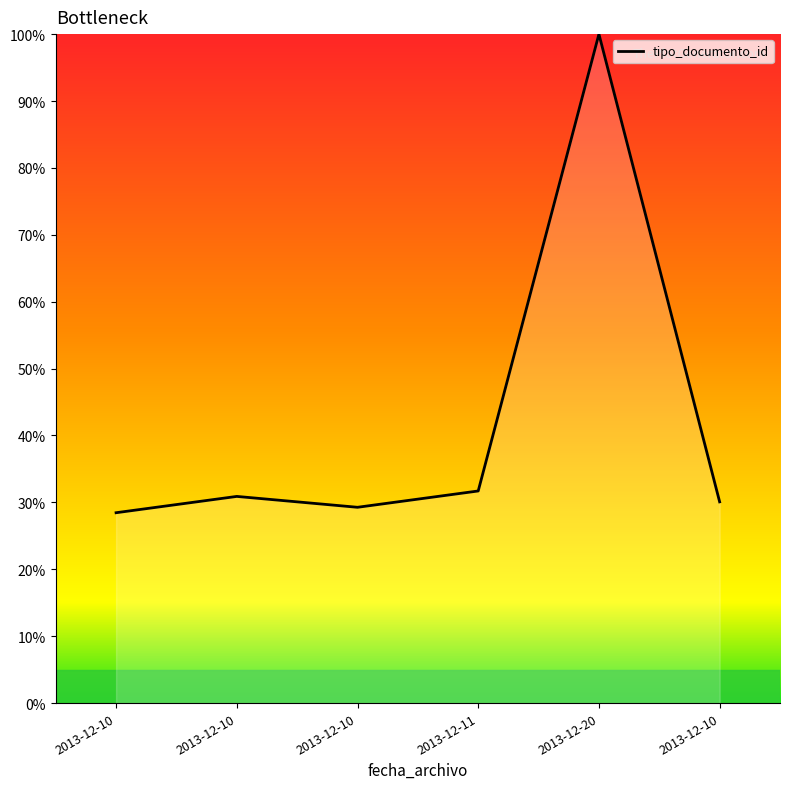

The value at 2013-12-20 is 100.0. True or false?

True